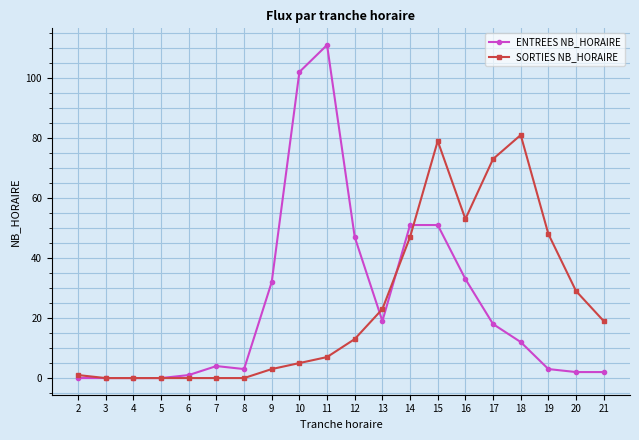

What is the difference between the highest and lowest values at 9?

29